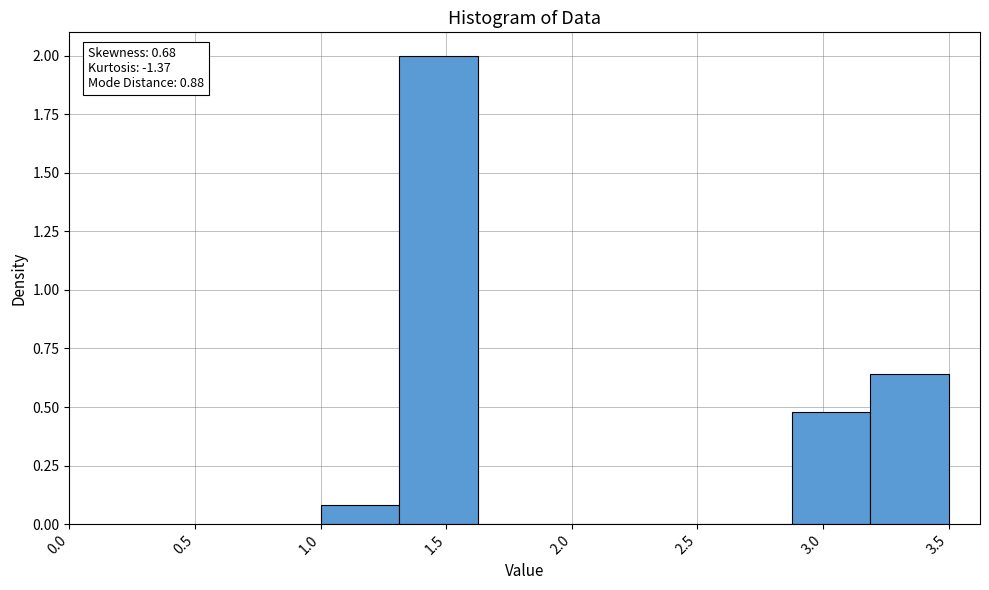

Which range on the x-axis has the tallest bar?

1.30 to 1.65